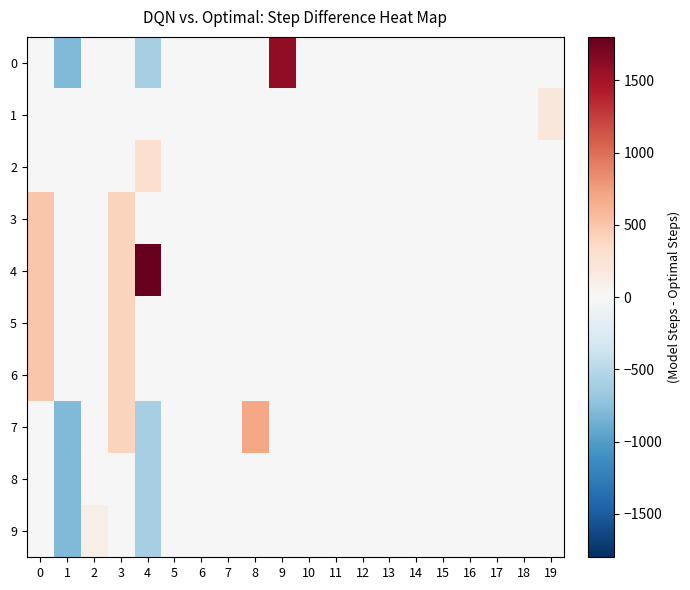

Which has a higher value, 16 or 15?

16